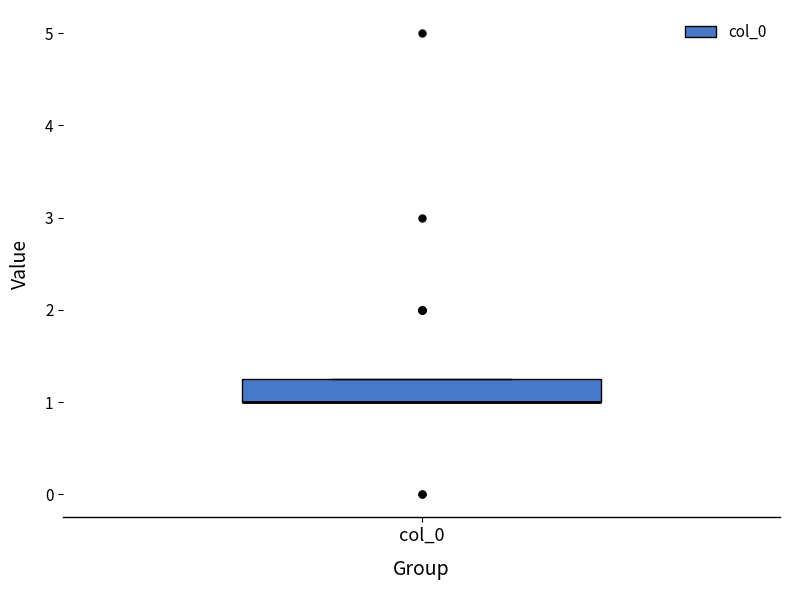

Where is the lower edge of the box for col_0 on the y-axis? The values are not printed on the chart, so give them approximately, as read against the axis.

1.0